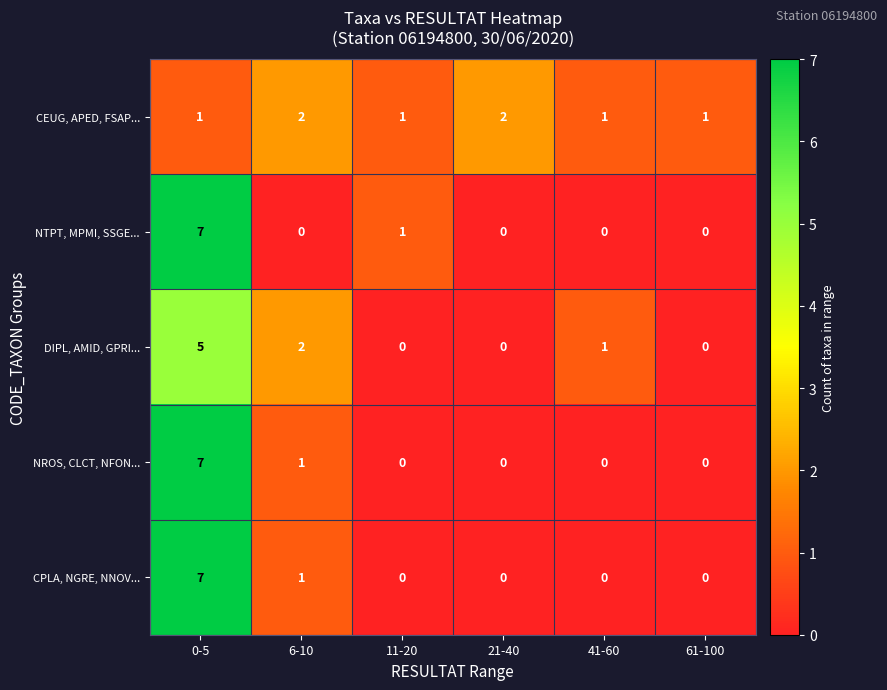

Reading left to right, extract all data points from this chart.

CEUG, APED, FSAP...: 1	2	1	2	1	1
NTPT, MPMI, SSGE...: 7	0	1	0	0	0
DIPL, AMID, GPRI...: 5	2	0	0	1	0
NROS, CLCT, NFON...: 7	1	0	0	0	0
CPLA, NGRE, NNOV...: 7	1	0	0	0	0